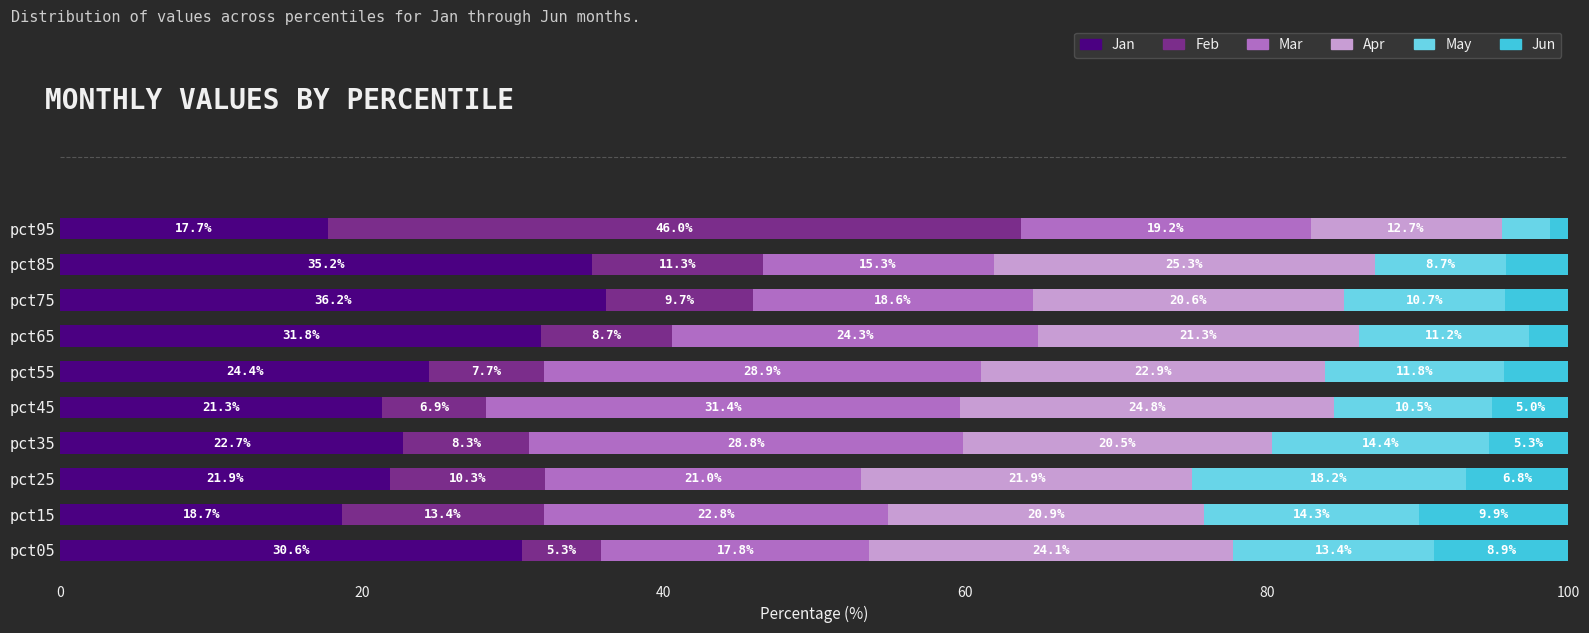

Rank the categories by Jan value from lowest to highest.

pct95, pct15, pct45, pct25, pct35, pct55, pct05, pct65, pct85, pct75